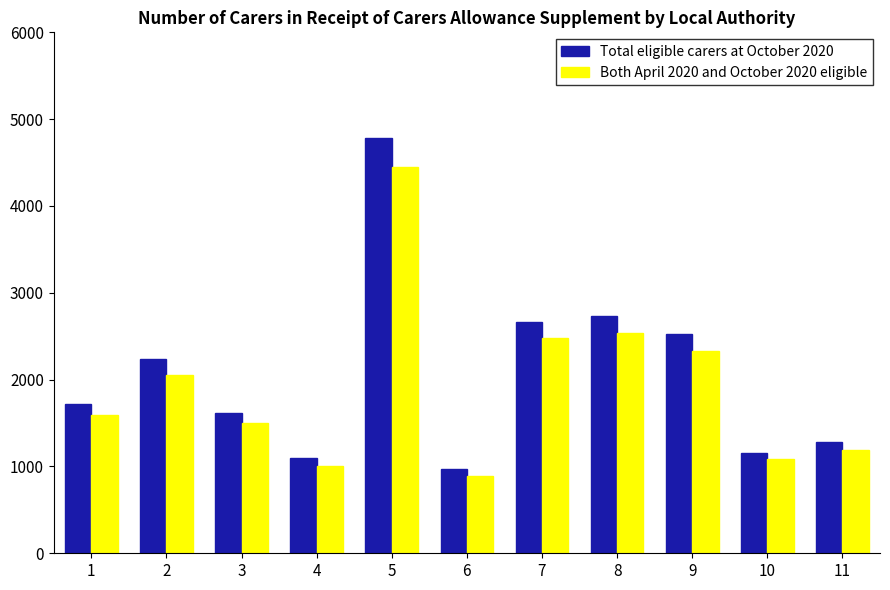

Rank the categories by Total eligible carers at October 2020 value from highest to lowest.

5, 8, 7, 9, 2, 1, 3, 11, 10, 4, 6